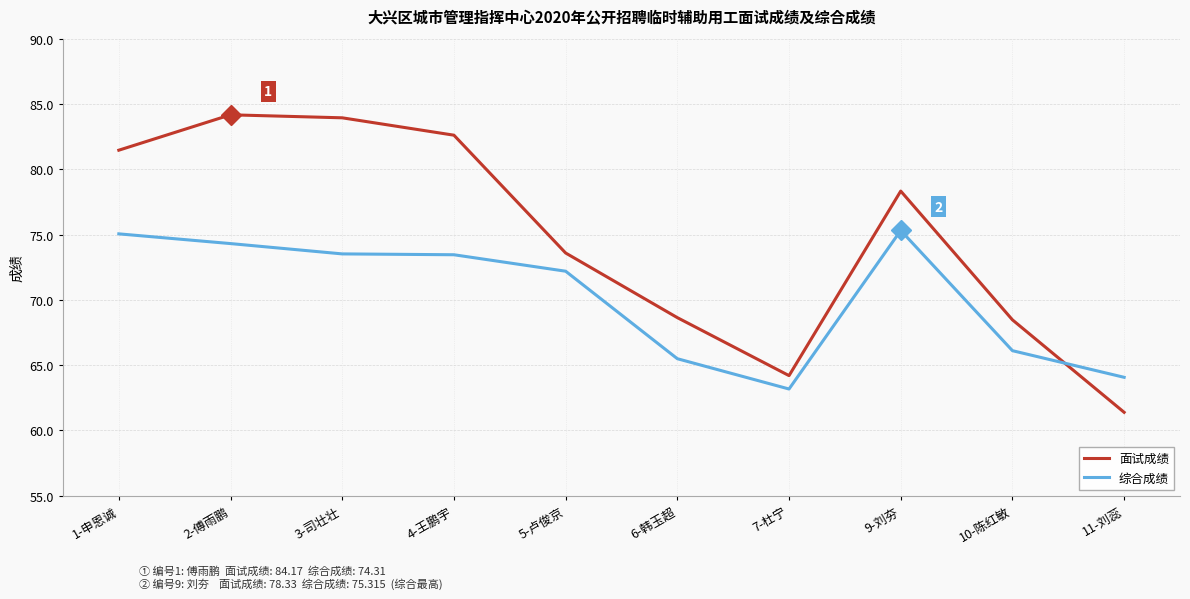

The value of 综合成绩 at 9-刘夯 is 127.8. True or false?

False